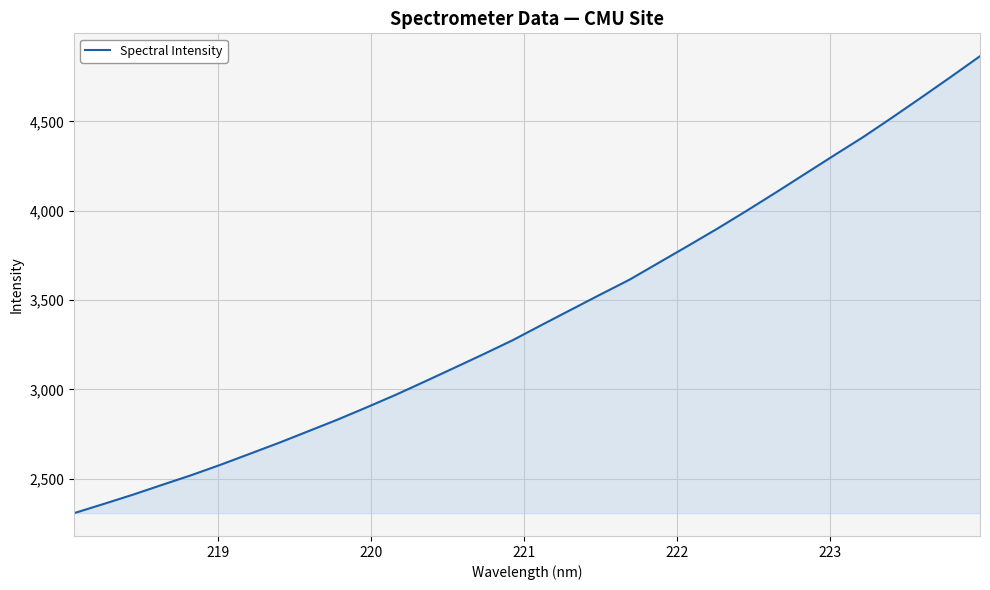

What is the sum of all values?

109243.0